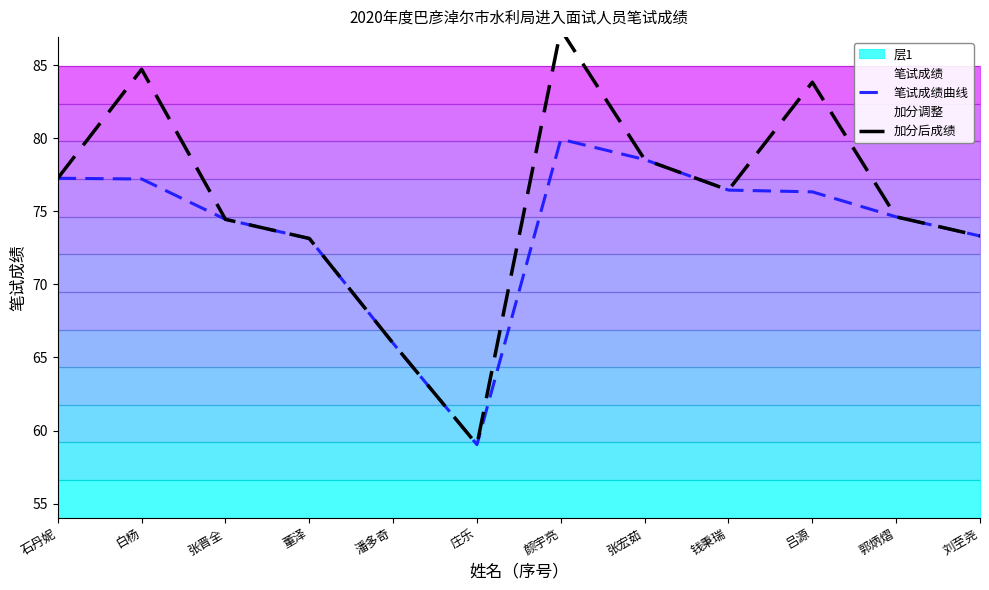

What is the minimum value for 加分后成绩?

59.0